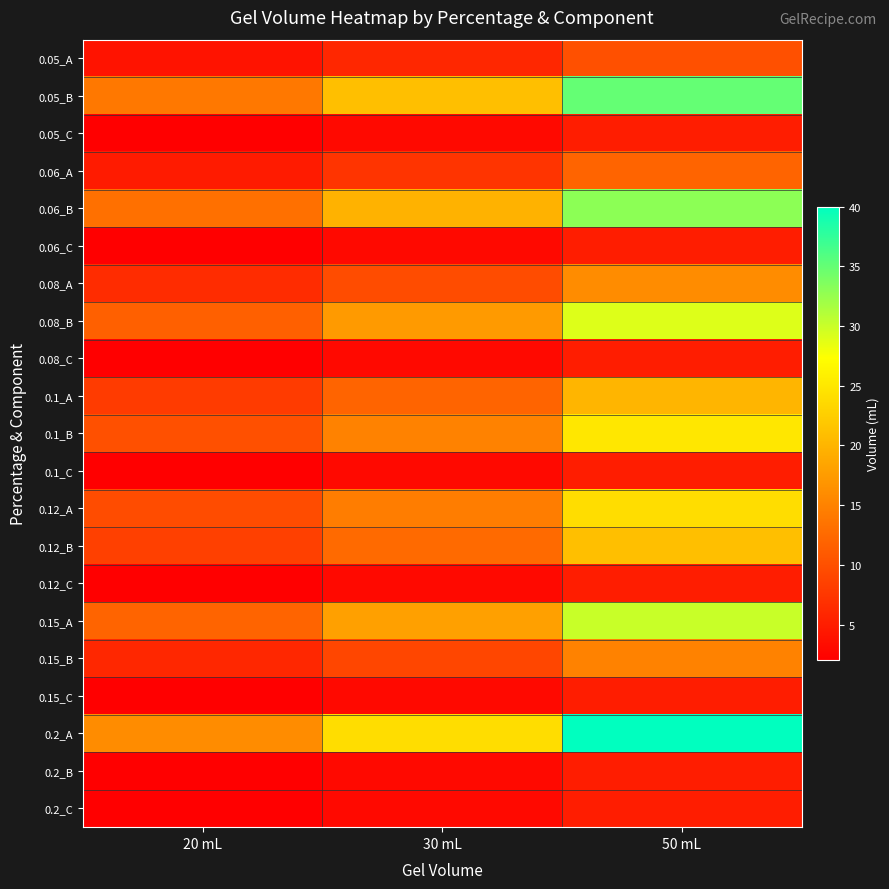

At how many categories does at least one series exceed 14?

3